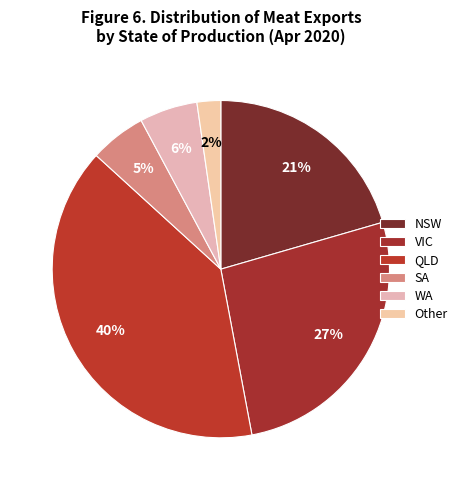

Which has a higher value, QLD or Other?

QLD